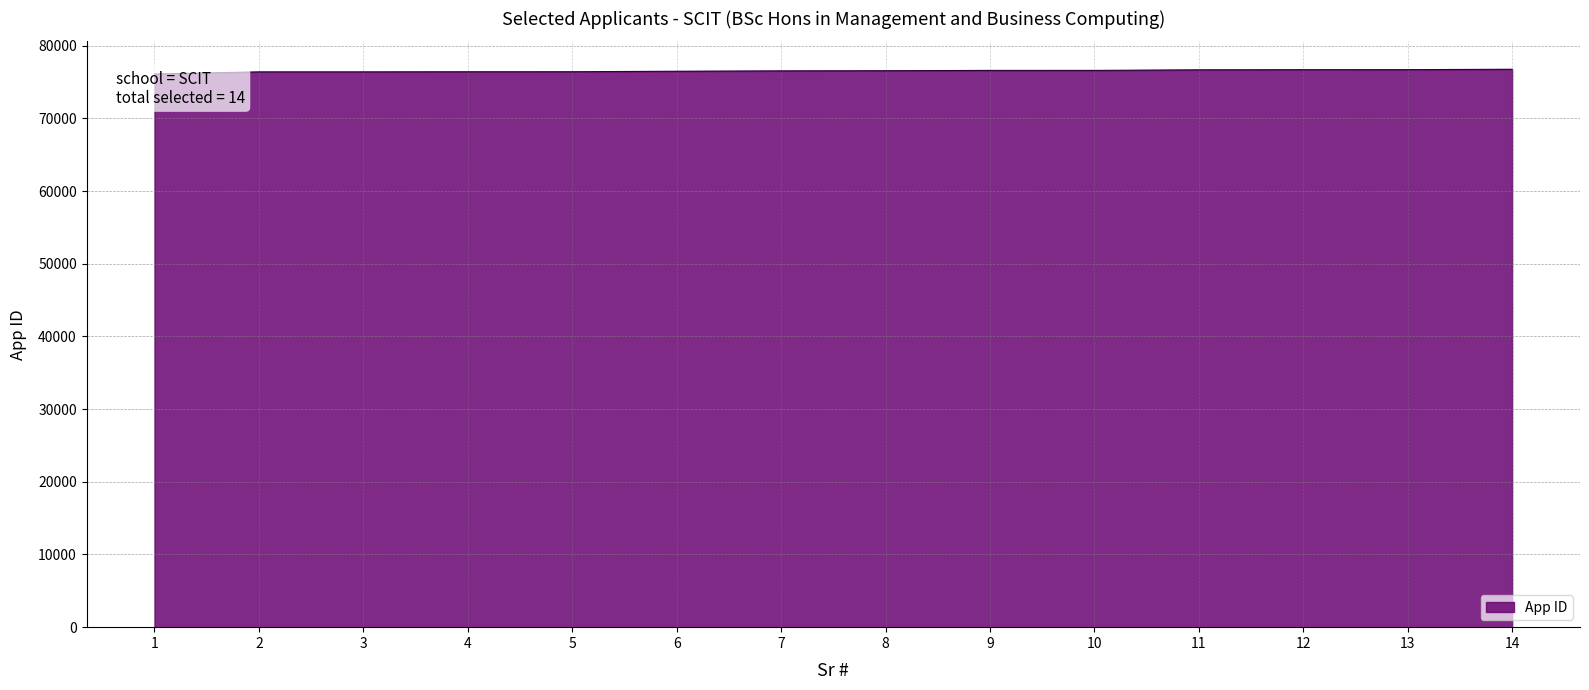

Rank the categories by value from highest to lowest.

14, 13, 12, 11, 10, 9, 8, 7, 6, 5, 4, 3, 2, 1